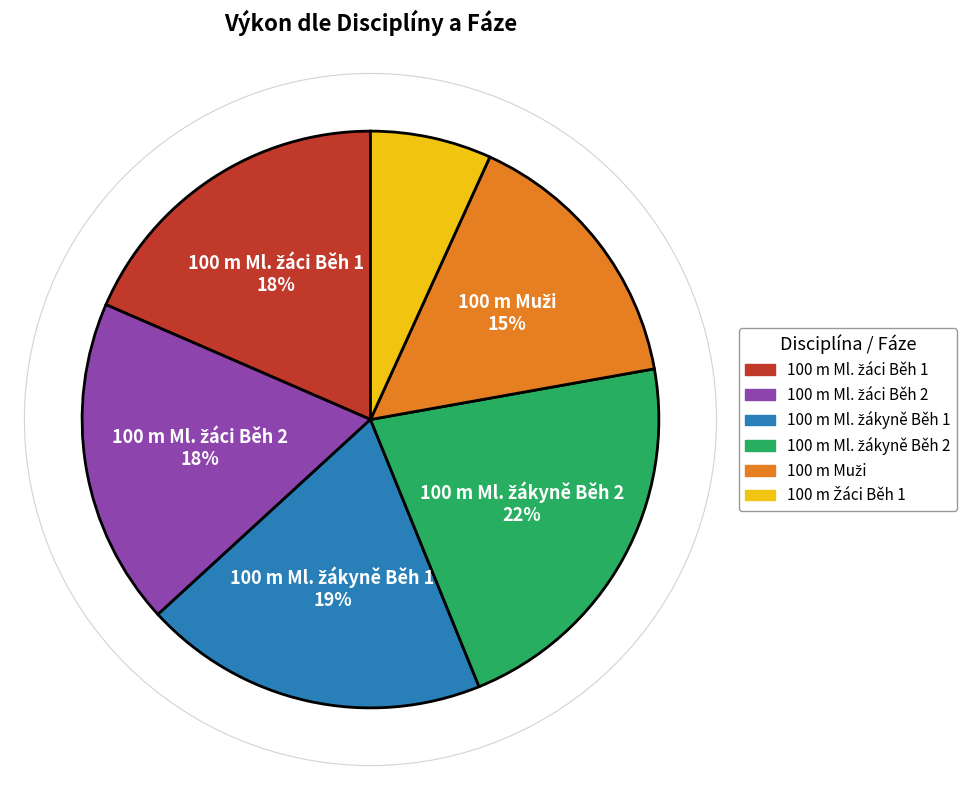

To the nearest percent, what is the average slice percentage?

17%